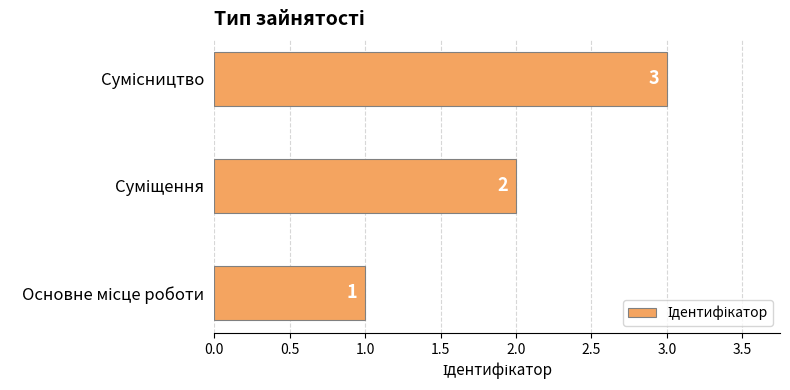

Count the number of data series in this chart.

1